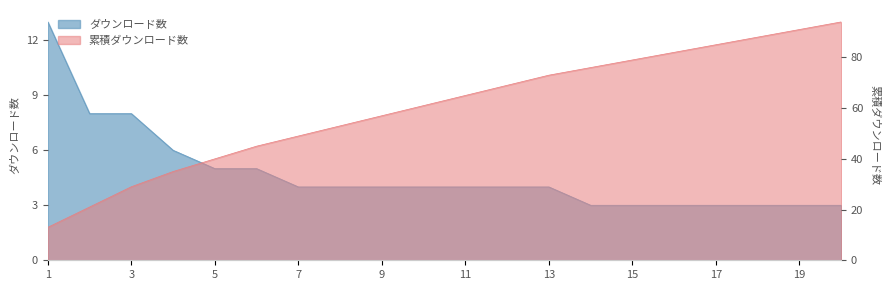

Rank the categories by ダウンロード数 value from lowest to highest.

14, 15, 16, 17, 18, 19, 20, 7, 8, 9, 10, 11, 12, 13, 5, 6, 4, 2, 3, 1